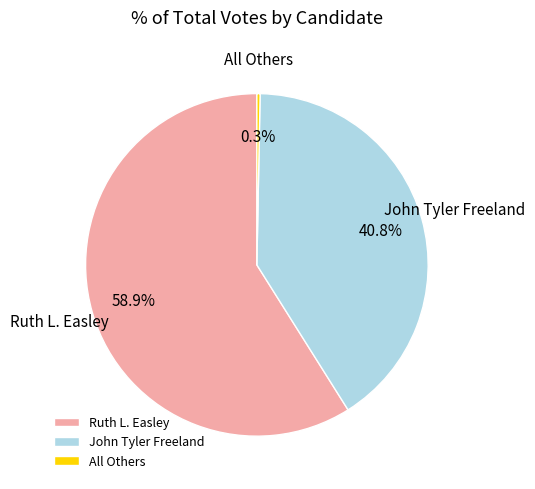

True or false: All Others accounts for 6% of the total.

False